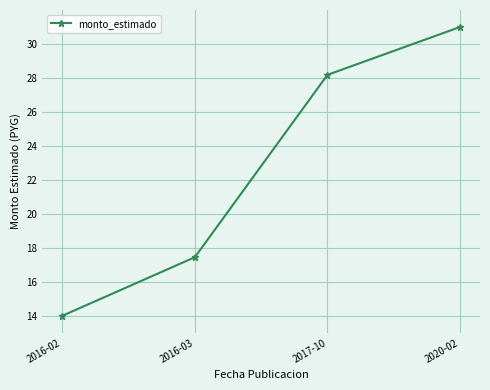

What is the sum of all values?

90.6